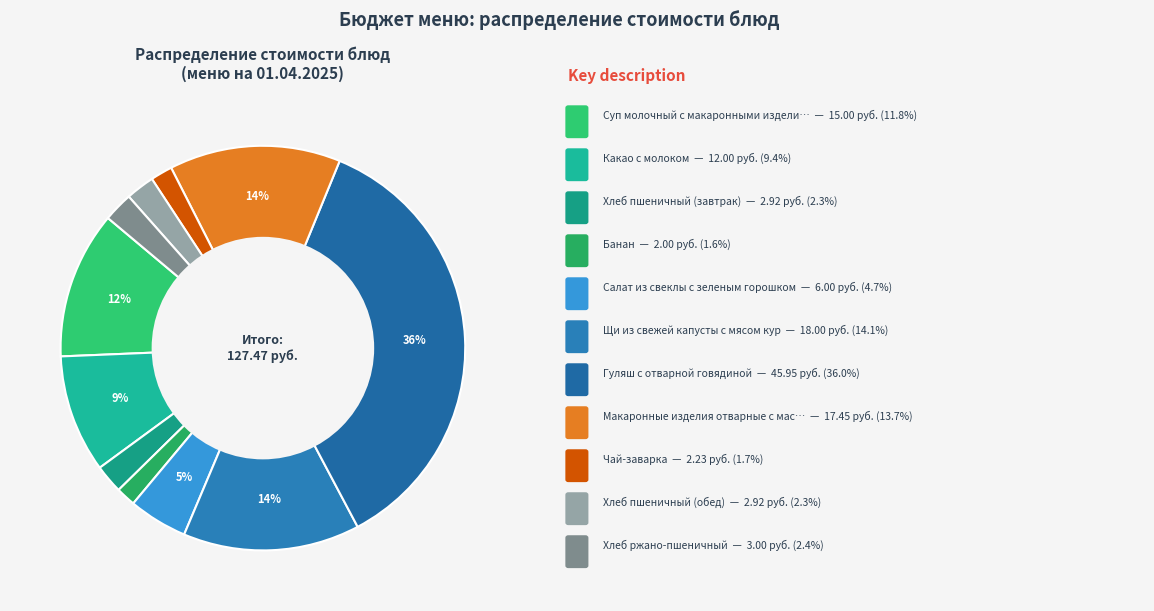

How many segments does this pie chart have?

11